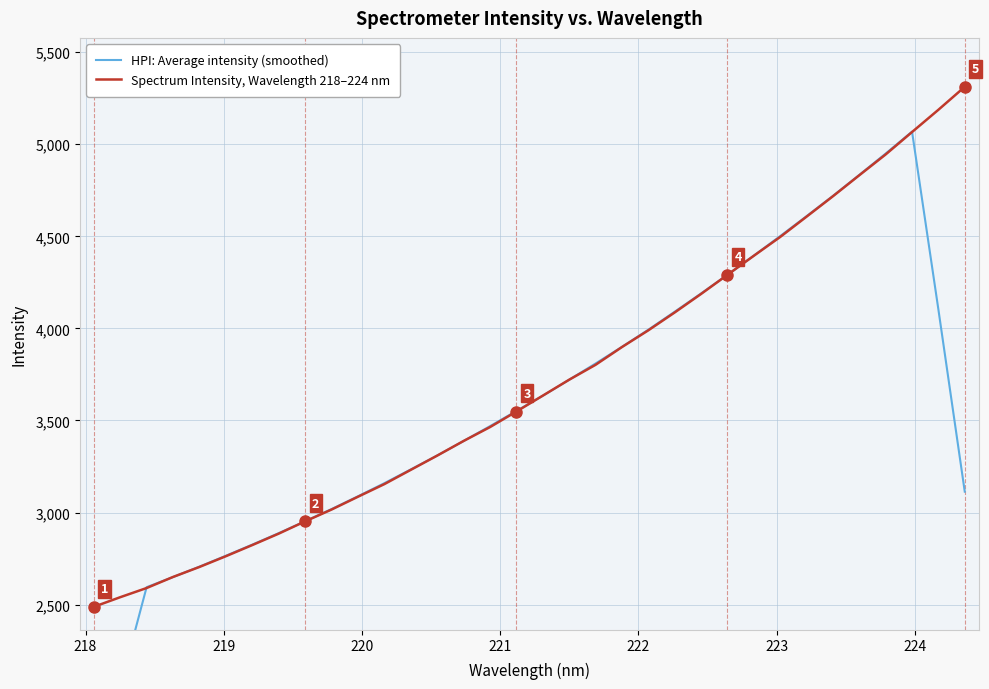

What are all the series names shown in the legend?

HPI: Average intensity (smoothed), Spectrum Intensity, Wavelength 218–224 nm